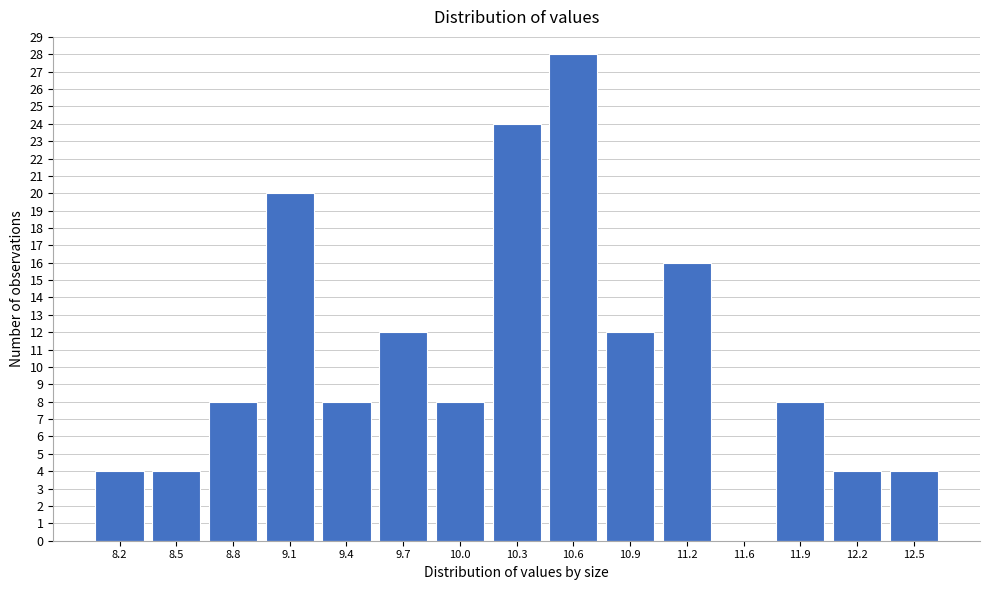

Reading left to right, list all the values displayed in this chart.

8.2=4	8.5=4	8.8=8	9.1=20	9.4=8	9.7=12	10.0=8	10.3=24	10.6=28	10.9=12	11.2=16	11.6=0	11.9=8	12.2=4	12.5=4